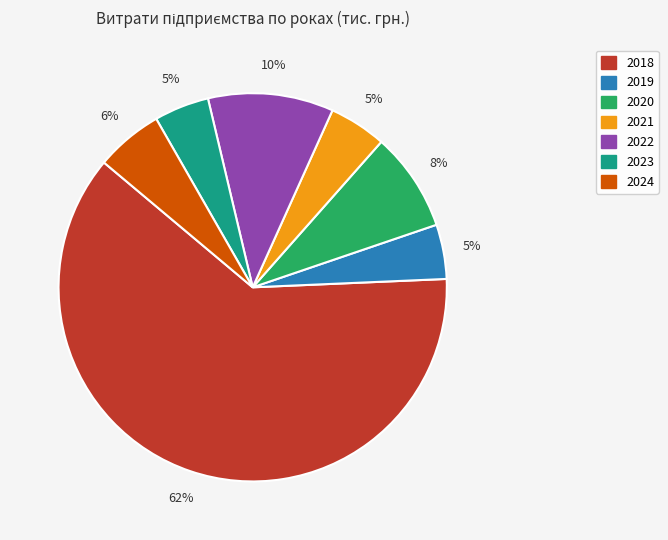

Does 2019 represent more than half of the total?

No